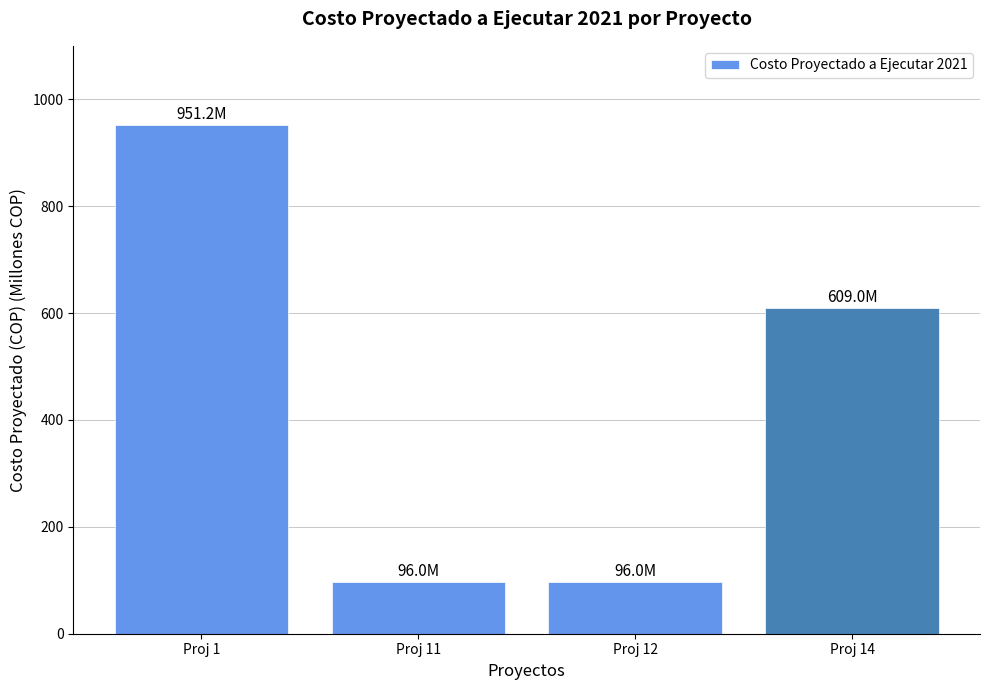

Between Proj 11 and Proj 14, which is larger?

Proj 14